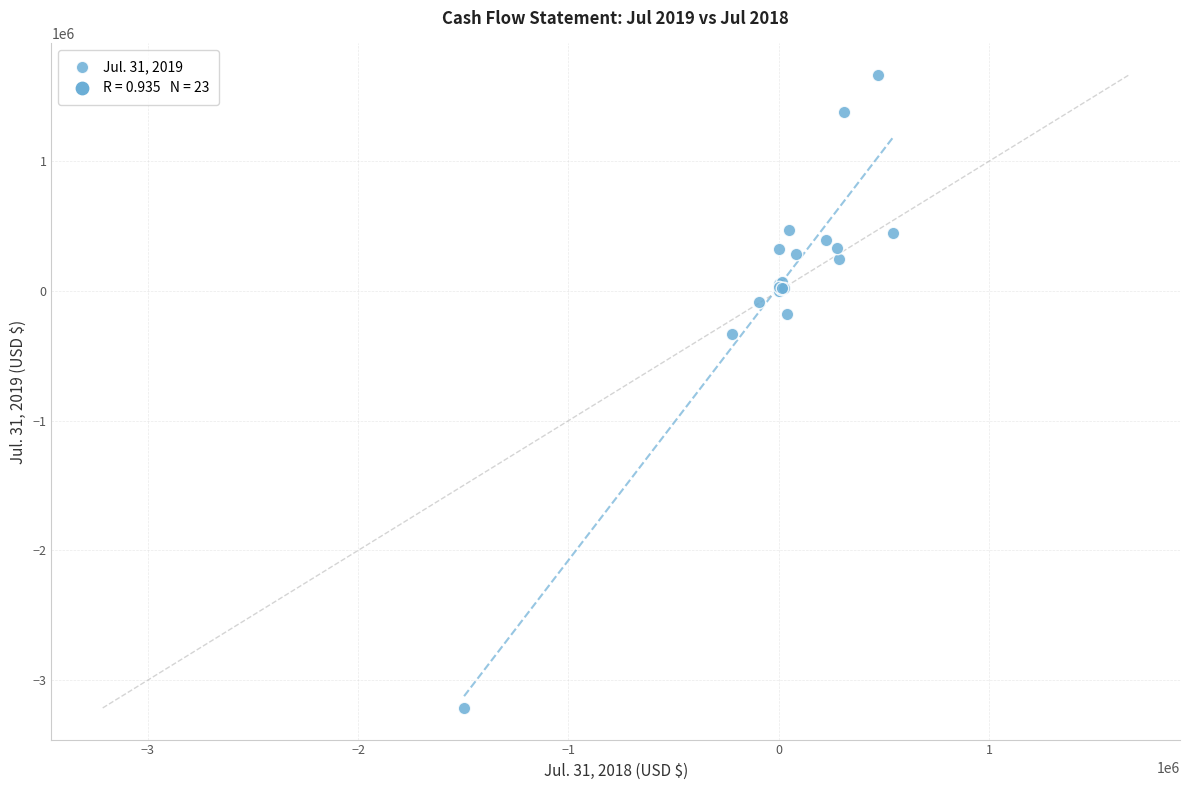

What Y value in the scatter plot is closest to -774887?

-335249